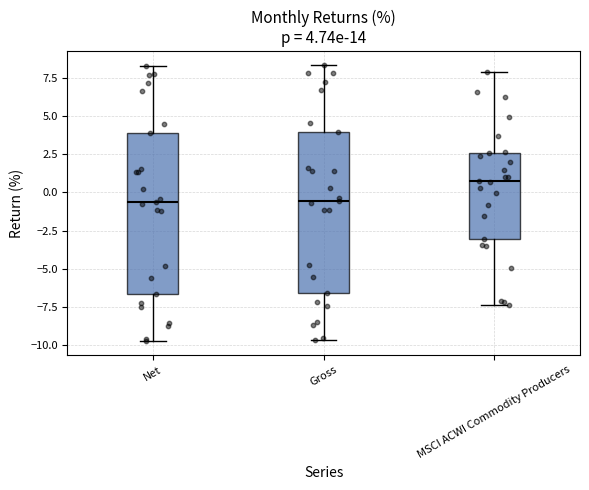

Which box's median line is the highest?

MSCI ACWI Commodity Producers